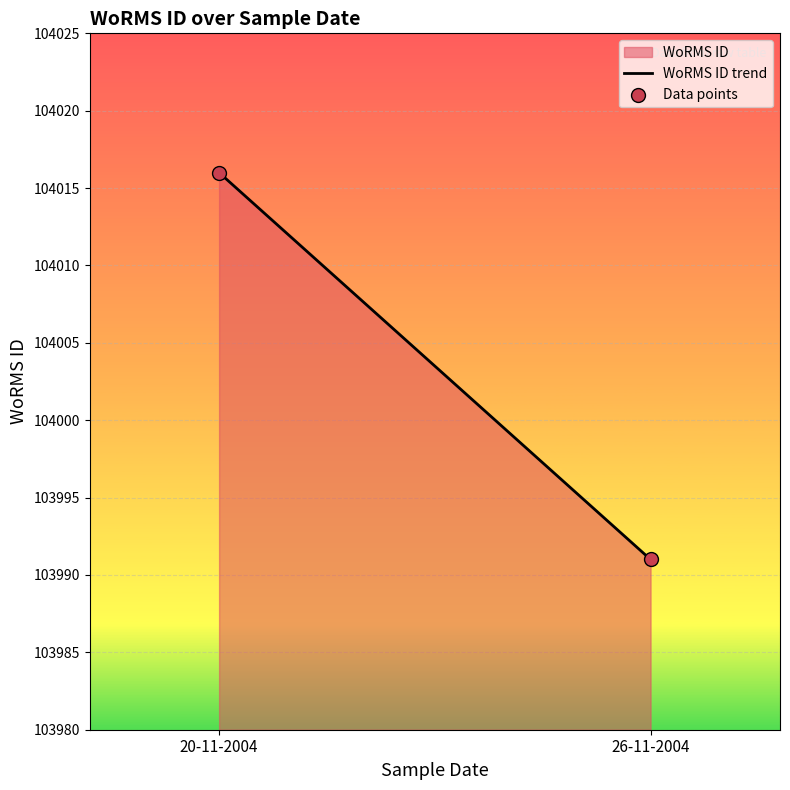

What is the range of Y values (max minus min)?

25